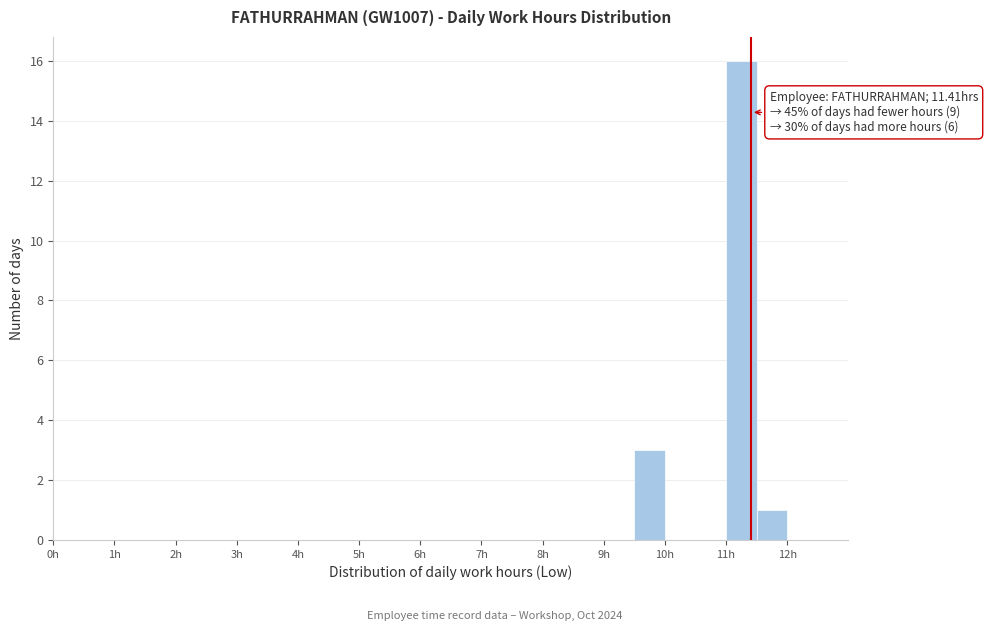

Over which range of the x-axis is the bar tallest?

11.0 to 11.5